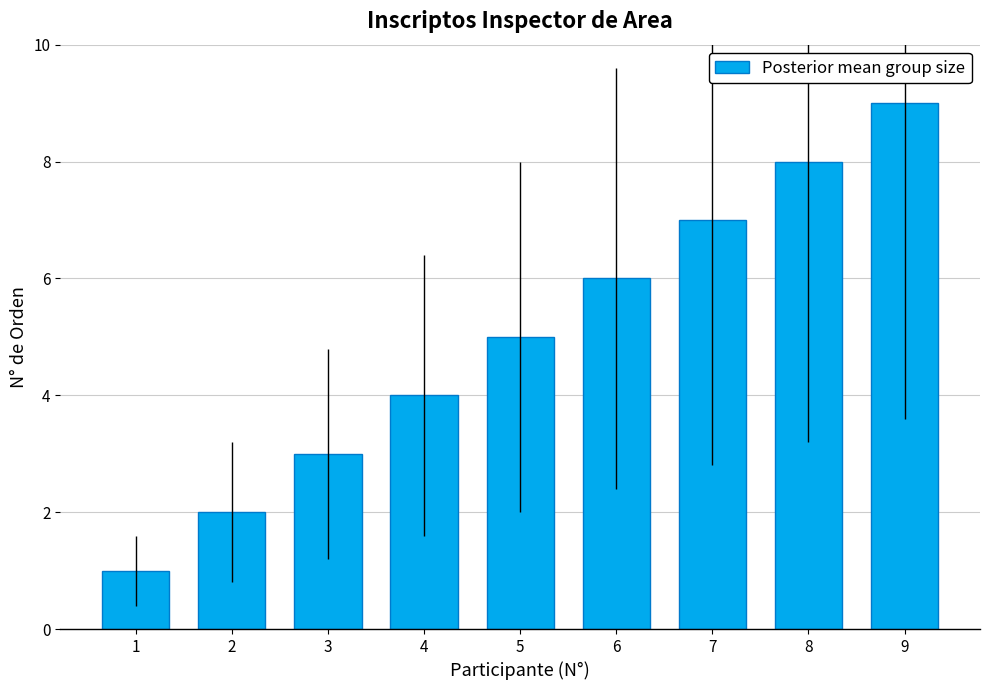

The value at 3 is 5. True or false?

False